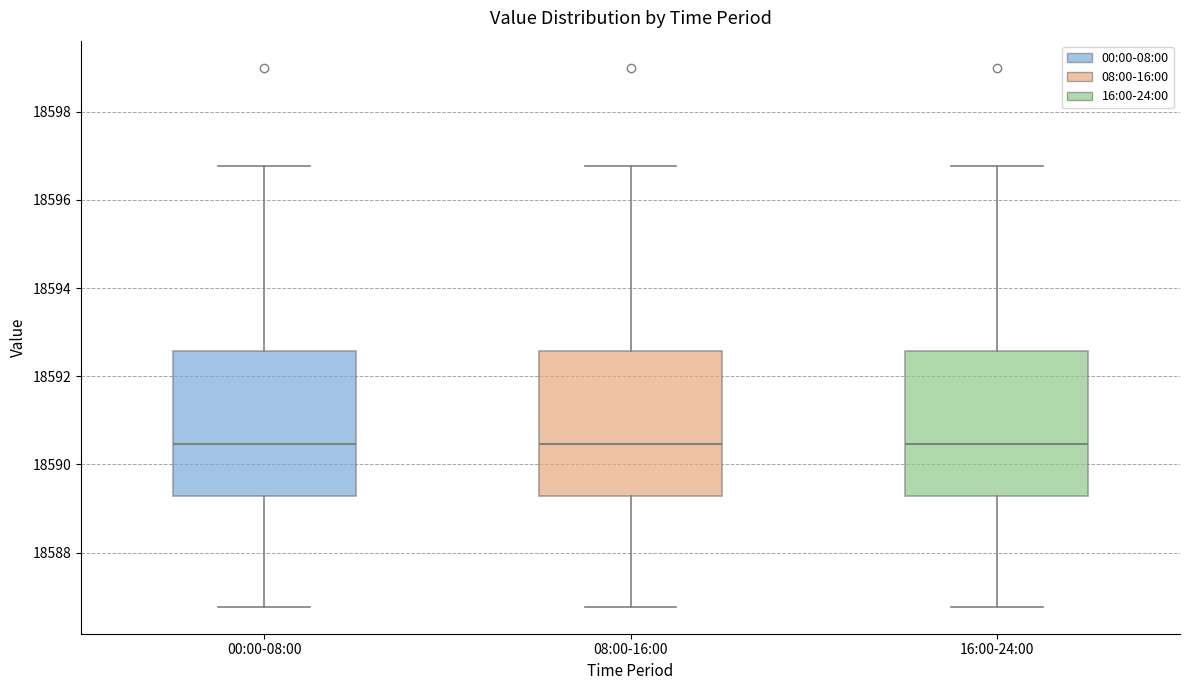

Reading left to right, read every box against the y-axis: the position of its median line, the range the box covers, and the ends of its whiskers. The values are not printed on the chart, so give them approximately, as read against the axis.

00:00-08:00: median 18590.4, box 18589.2 to 18592.6, whiskers 18586.8 to 18596.8
08:00-16:00: median 18590.4, box 18589.2 to 18592.6, whiskers 18586.8 to 18596.8
16:00-24:00: median 18590.4, box 18589.2 to 18592.6, whiskers 18586.8 to 18596.8